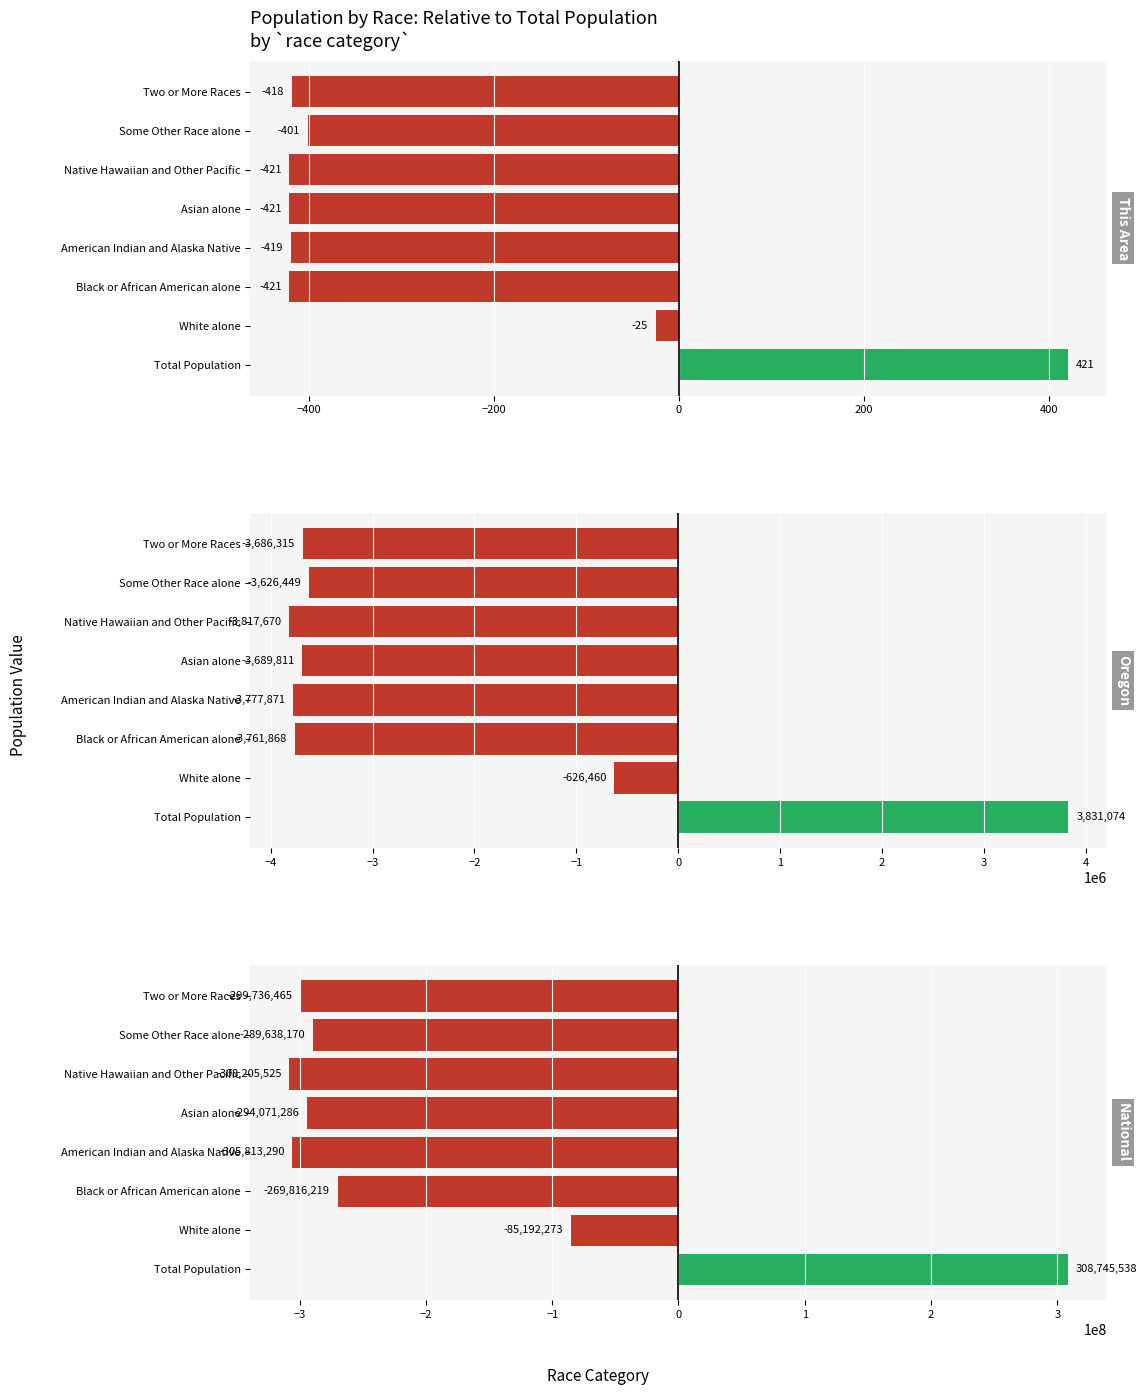

Are the bars horizontal?

Yes